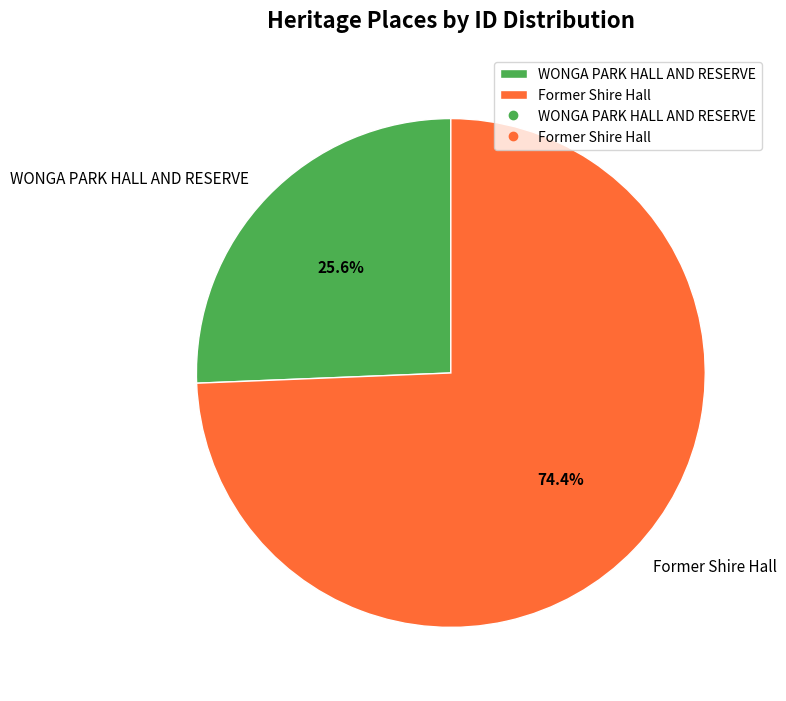

To the nearest percent, what is the difference between the Former Shire Hall and WONGA PARK HALL AND RESERVE slice percentages?

49%